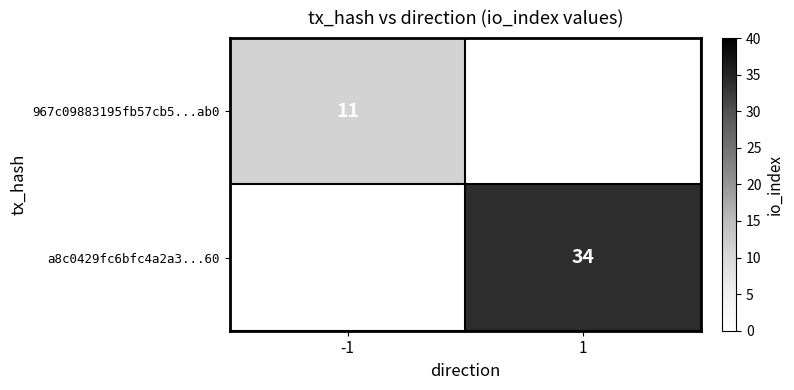

At how many categories does at least one series exceed 11?

1